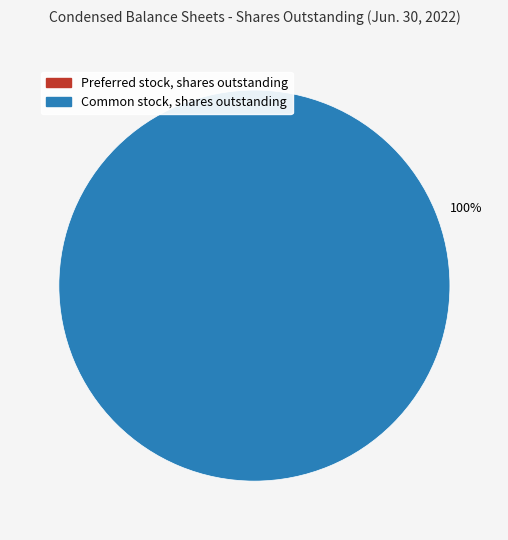

True or false: Preferred stock, shares outstanding accounts for 9% of the total.

False